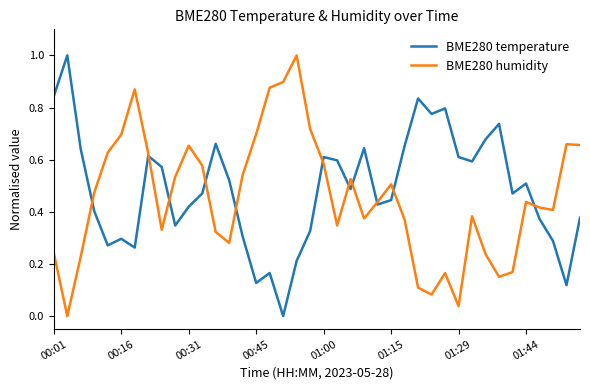

What is the highest value of the BME280 humidity series?

1.0